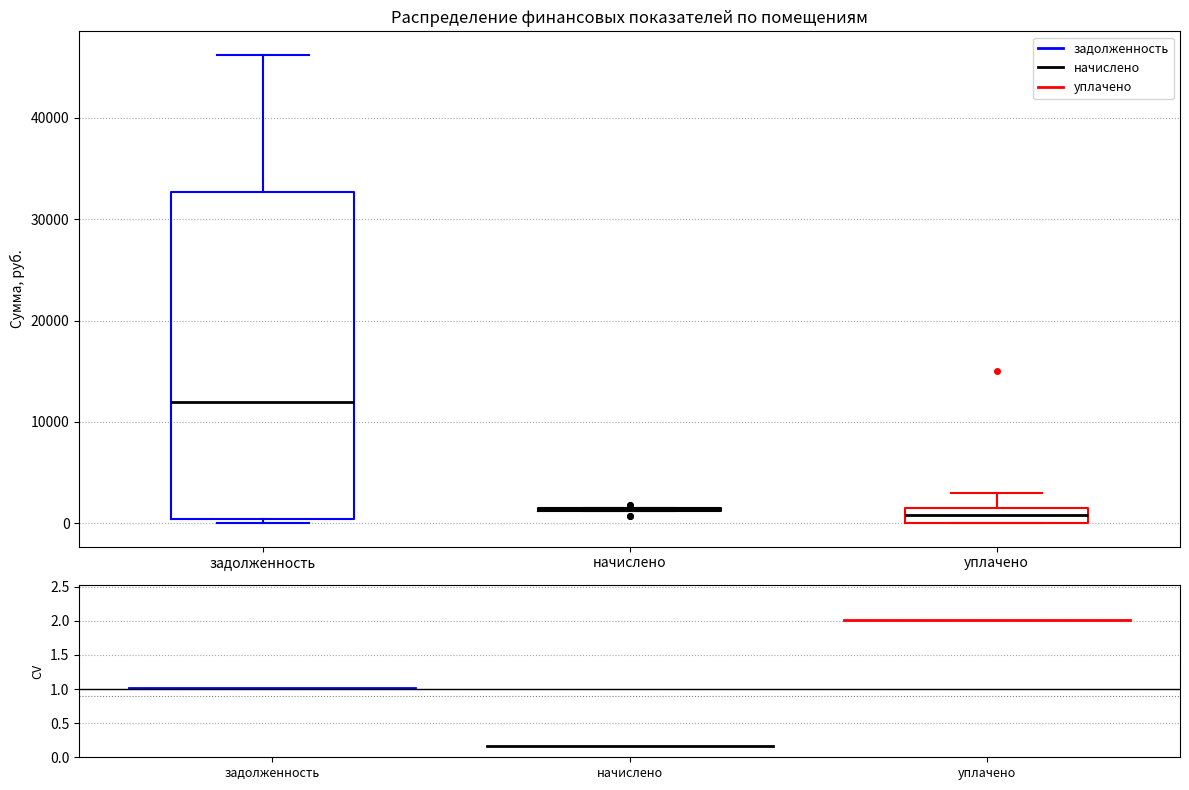

Which box is the tallest, from its lower edge to its upper edge?

задолженность